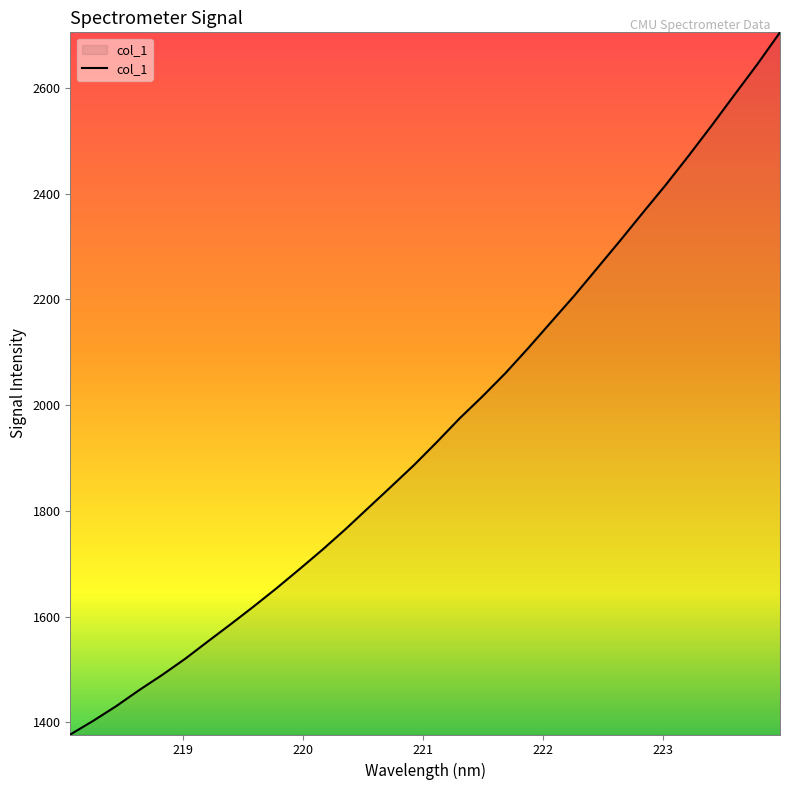

How many series are shown in this chart?

1